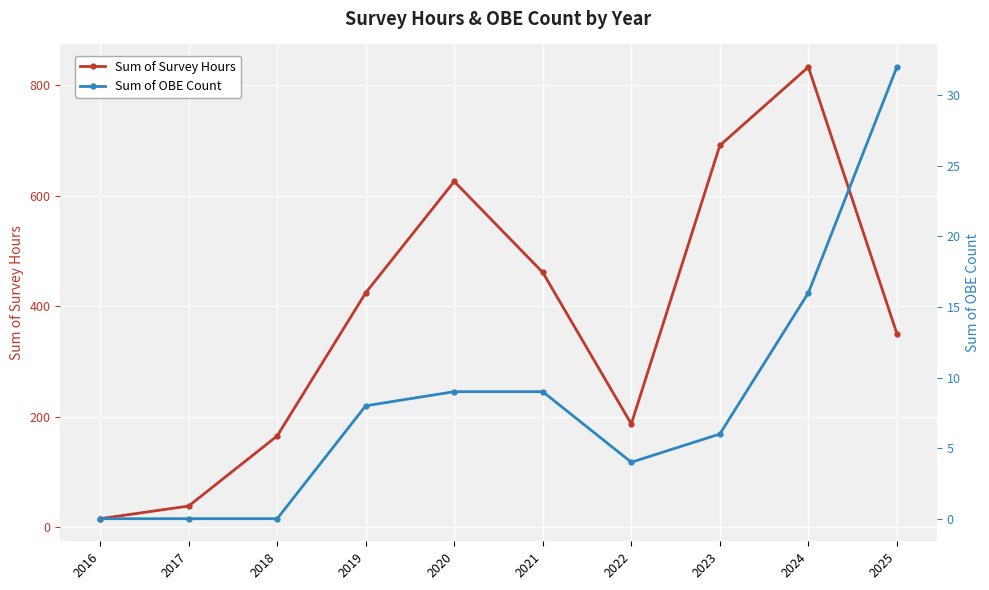

What is the value of the Sum of Survey Hours point at the 8th from the left?

691.3